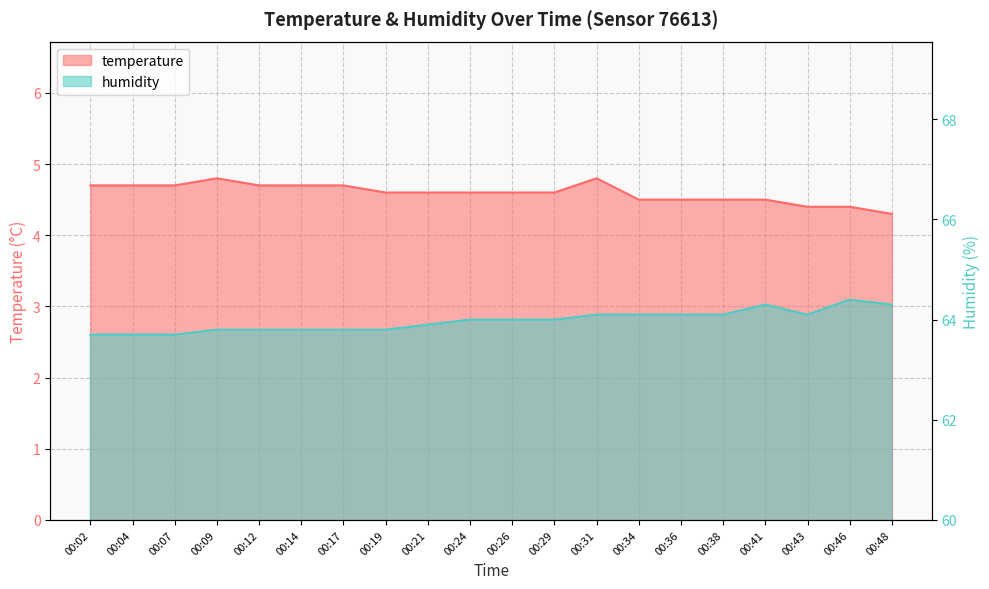

Does the chart display data point markers on the line(s)?

No